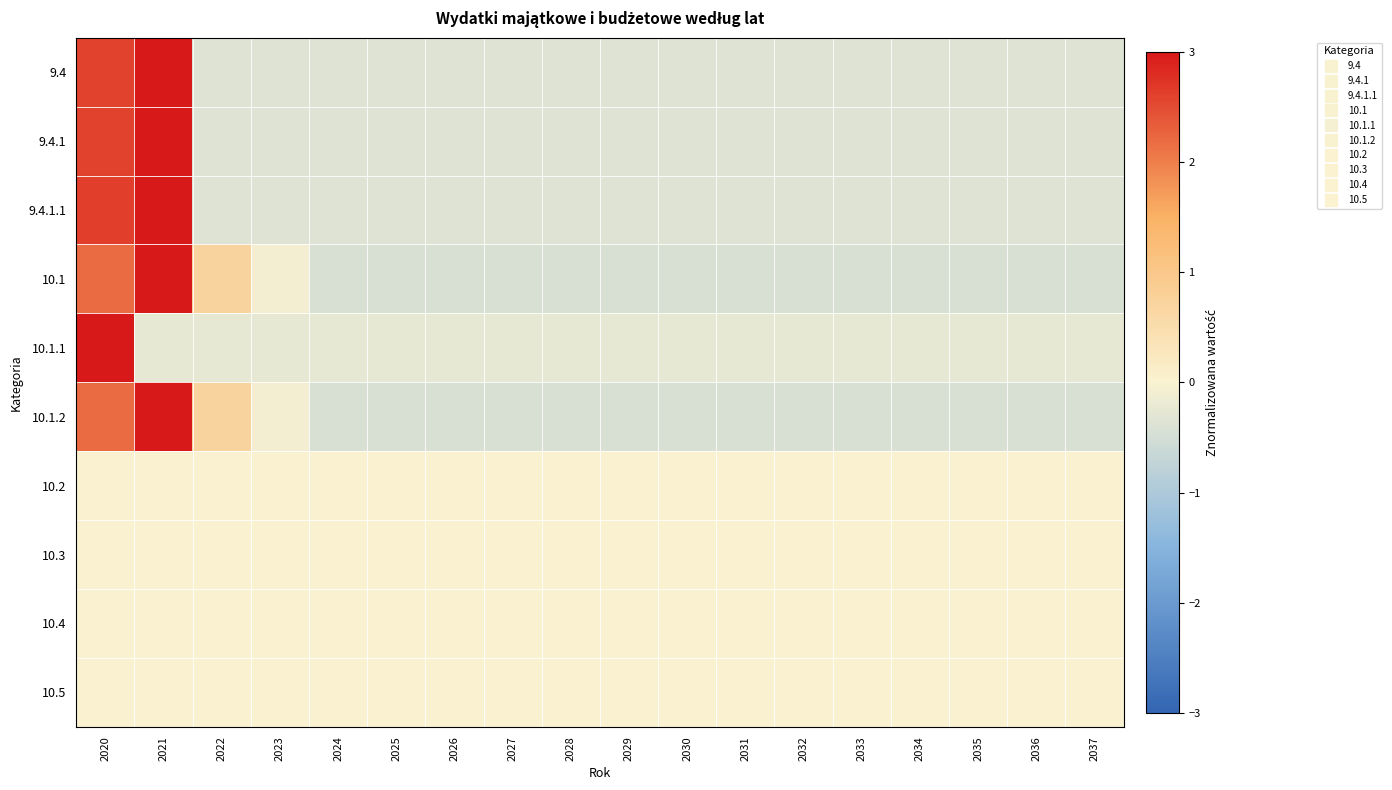

Reading left to right, transcribe all the data shown in this chart.

9.4: 2020=2.6	2021=3.0	2022=-0.4	2023=-0.4	2024=-0.4	2025=-0.4	2026=-0.4	2027=-0.4	2028=-0.4	2029=-0.4	2030=-0.4	2031=-0.4	2032=-0.4	2033=-0.4	2034=-0.4	2035=-0.4	2036=-0.4	2037=-0.4
9.4.1: 2020=2.6	2021=3.0	2022=-0.4	2023=-0.4	2024=-0.4	2025=-0.4	2026=-0.4	2027=-0.4	2028=-0.4	2029=-0.4	2030=-0.4	2031=-0.4	2032=-0.4	2033=-0.4	2034=-0.4	2035=-0.4	2036=-0.4	2037=-0.4
9.4.1.1: 2020=2.6	2021=3.0	2022=-0.4	2023=-0.4	2024=-0.4	2025=-0.4	2026=-0.4	2027=-0.4	2028=-0.4	2029=-0.4	2030=-0.4	2031=-0.4	2032=-0.4	2033=-0.4	2034=-0.4	2035=-0.4	2036=-0.4	2037=-0.4
10.1: 2020=2.2	2021=3.0	2022=0.7	2023=-0.1	2024=-0.4	2025=-0.4	2026=-0.4	2027=-0.4	2028=-0.4	2029=-0.4	2030=-0.4	2031=-0.4	2032=-0.4	2033=-0.4	2034=-0.4	2035=-0.4	2036=-0.4	2037=-0.4
10.1.1: 2020=3.0	2021=-0.2	2022=-0.2	2023=-0.2	2024=-0.2	2025=-0.2	2026=-0.2	2027=-0.2	2028=-0.2	2029=-0.2	2030=-0.2	2031=-0.2	2032=-0.2	2033=-0.2	2034=-0.2	2035=-0.2	2036=-0.2	2037=-0.2
10.1.2: 2020=2.2	2021=3.0	2022=0.7	2023=-0.1	2024=-0.4	2025=-0.4	2026=-0.4	2027=-0.4	2028=-0.4	2029=-0.4	2030=-0.4	2031=-0.4	2032=-0.4	2033=-0.4	2034=-0.4	2035=-0.4	2036=-0.4	2037=-0.4
10.2: 2020=0.0	2021=0.0	2022=0.0	2023=0.0	2024=0.0	2025=0.0	2026=0.0	2027=0.0	2028=0.0	2029=0.0	2030=0.0	2031=0.0	2032=0.0	2033=0.0	2034=0.0	2035=0.0	2036=0.0	2037=0.0
10.3: 2020=0.0	2021=0.0	2022=0.0	2023=0.0	2024=0.0	2025=0.0	2026=0.0	2027=0.0	2028=0.0	2029=0.0	2030=0.0	2031=0.0	2032=0.0	2033=0.0	2034=0.0	2035=0.0	2036=0.0	2037=0.0
10.4: 2020=0.0	2021=0.0	2022=0.0	2023=0.0	2024=0.0	2025=0.0	2026=0.0	2027=0.0	2028=0.0	2029=0.0	2030=0.0	2031=0.0	2032=0.0	2033=0.0	2034=0.0	2035=0.0	2036=0.0	2037=0.0
10.5: 2020=0.0	2021=0.0	2022=0.0	2023=0.0	2024=0.0	2025=0.0	2026=0.0	2027=0.0	2028=0.0	2029=0.0	2030=0.0	2031=0.0	2032=0.0	2033=0.0	2034=0.0	2035=0.0	2036=0.0	2037=0.0